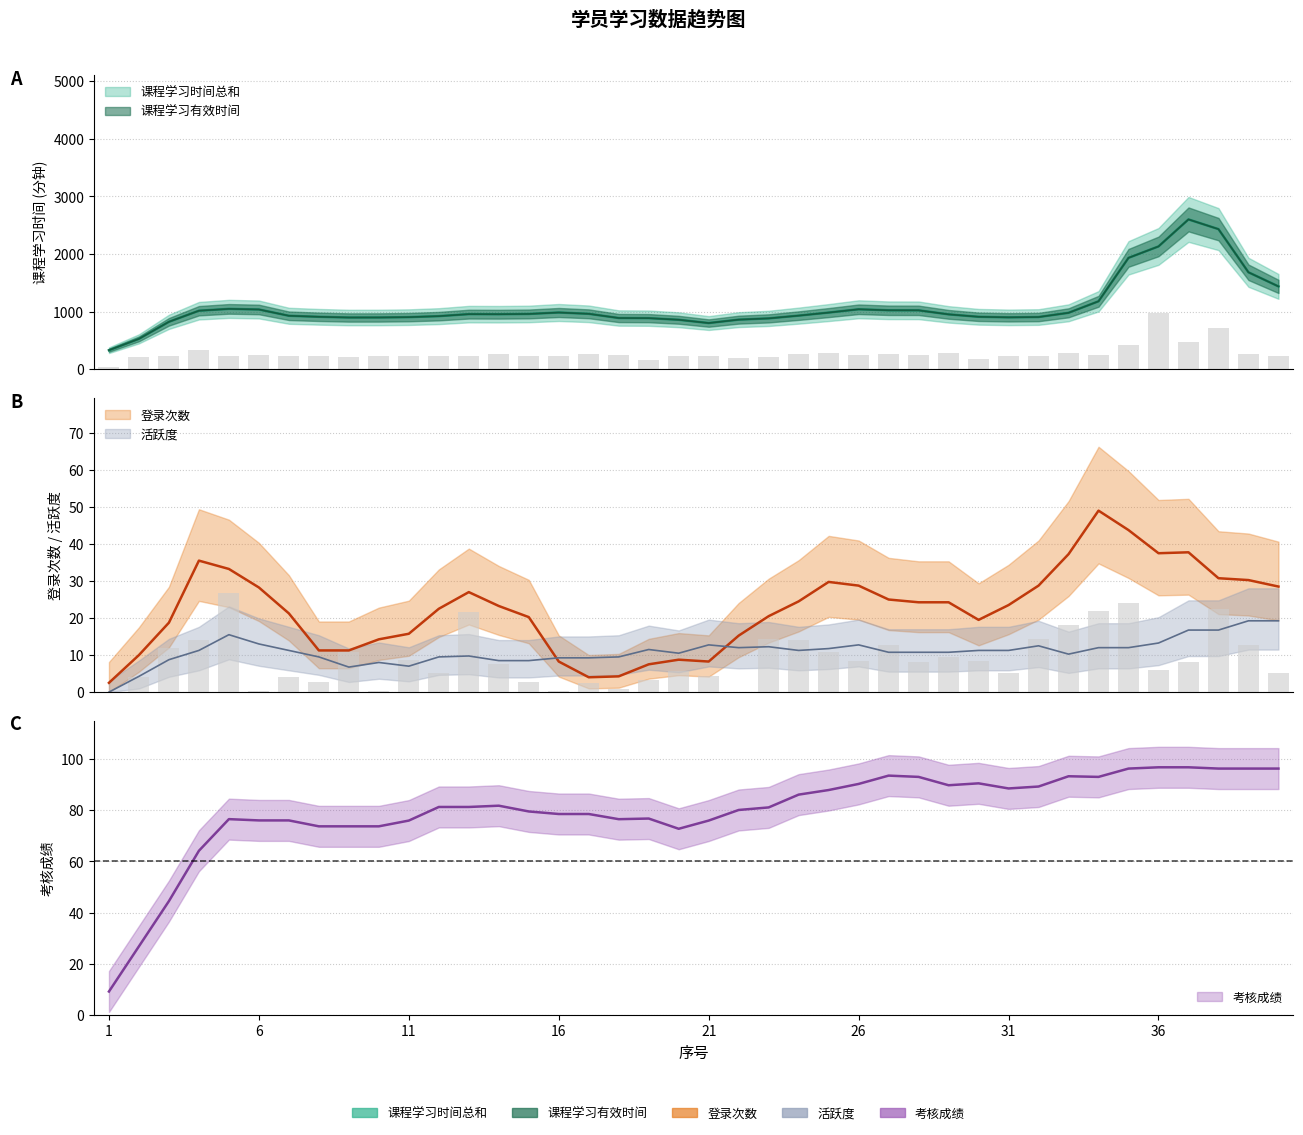

Are the bars grouped side by side (vs. stacked)?

Yes